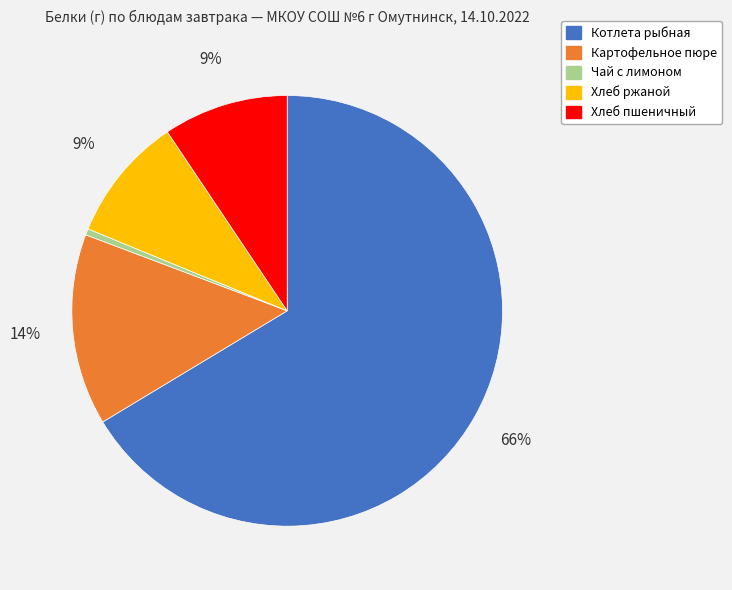

True or false: Хлеб пшеничный accounts for 9% of the total.

True